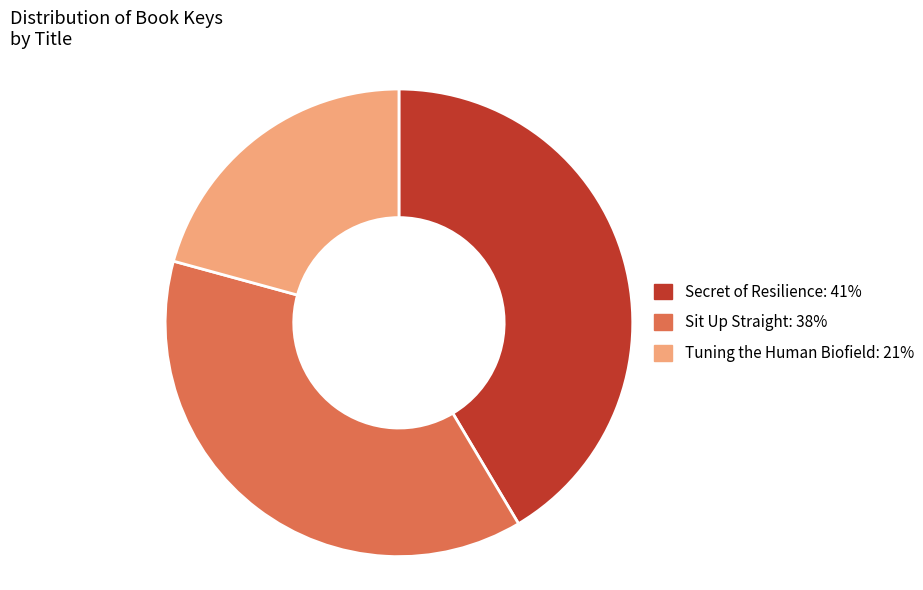

What is the ratio of the value at Sit Up Straight: 38% to the value at Tuning the Human Biofield: 21%?

1.8